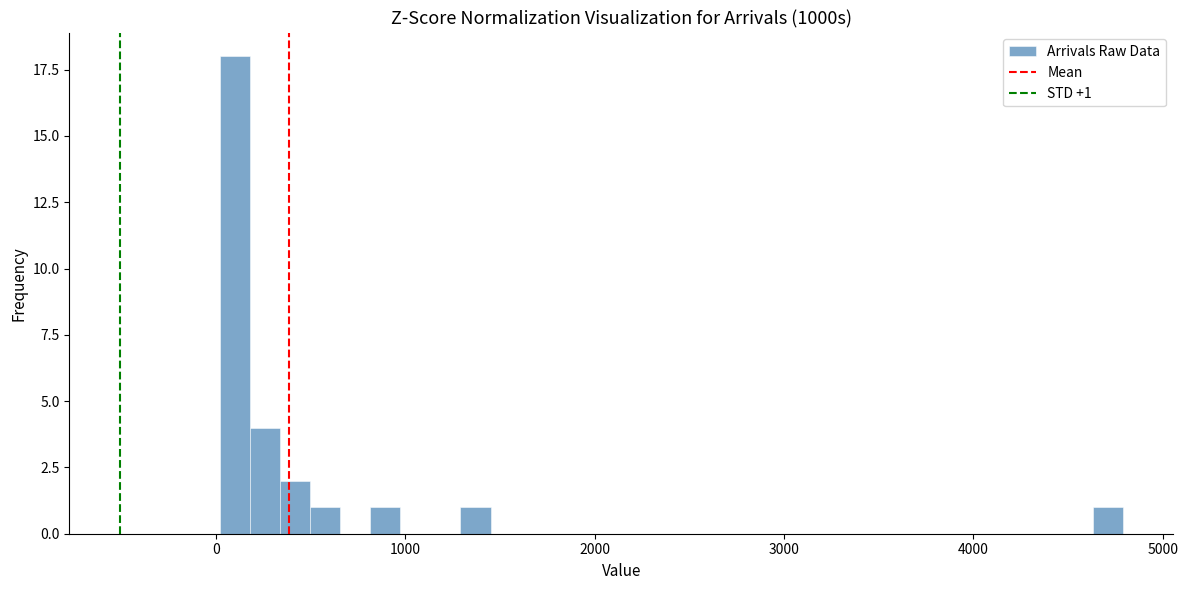

Around what value on the x-axis is the tallest bar? Give the approximate position of its centre, as read against the axis.

100